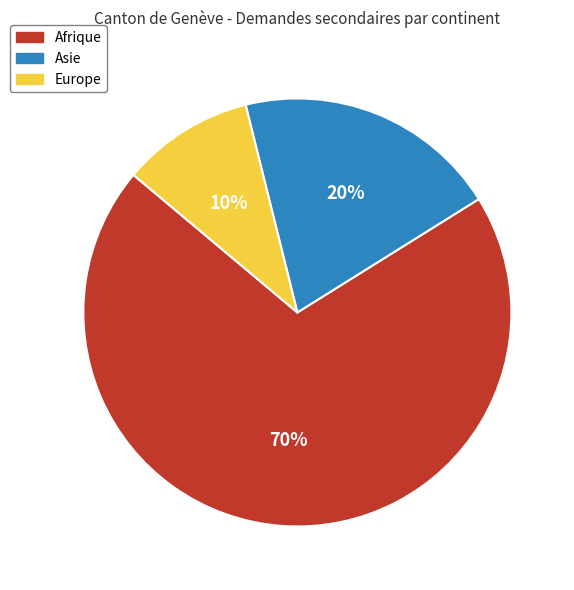

To the nearest percent, what is the difference between the Afrique and Asie slice percentages?

50%